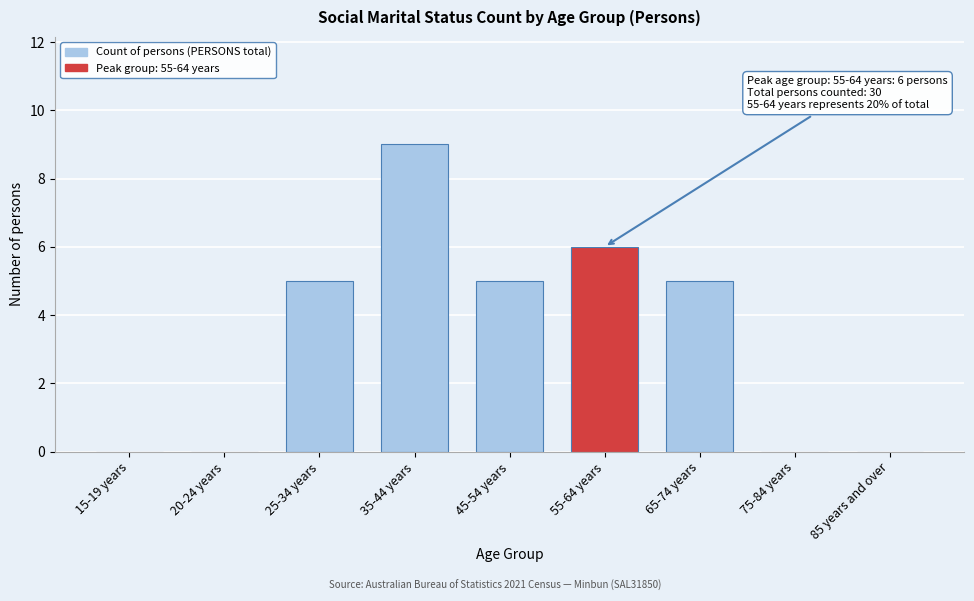

Reading right to left, extract all data points from this chart.

85 years and over=0	75-84 years=0	65-74 years=5	55-64 years=6	45-54 years=5	35-44 years=9	25-34 years=5	20-24 years=0	15-19 years=0